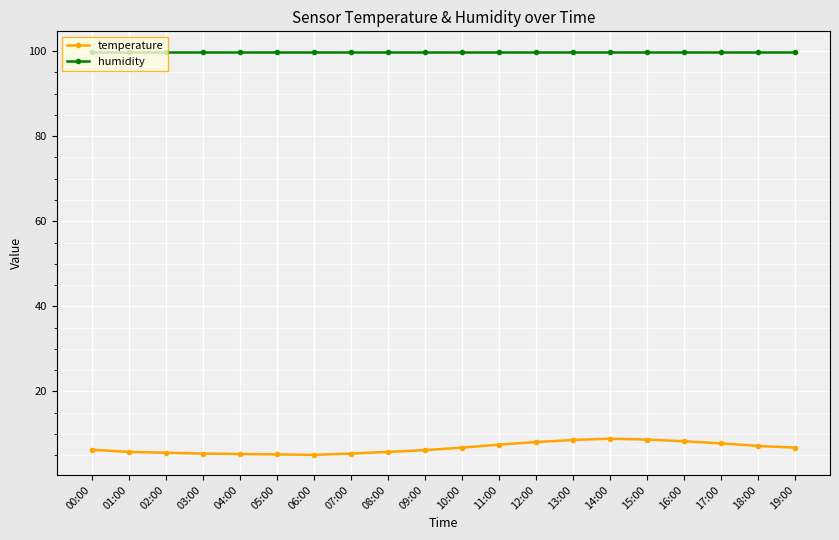

What is the label of the 14th point from the left?

13:00